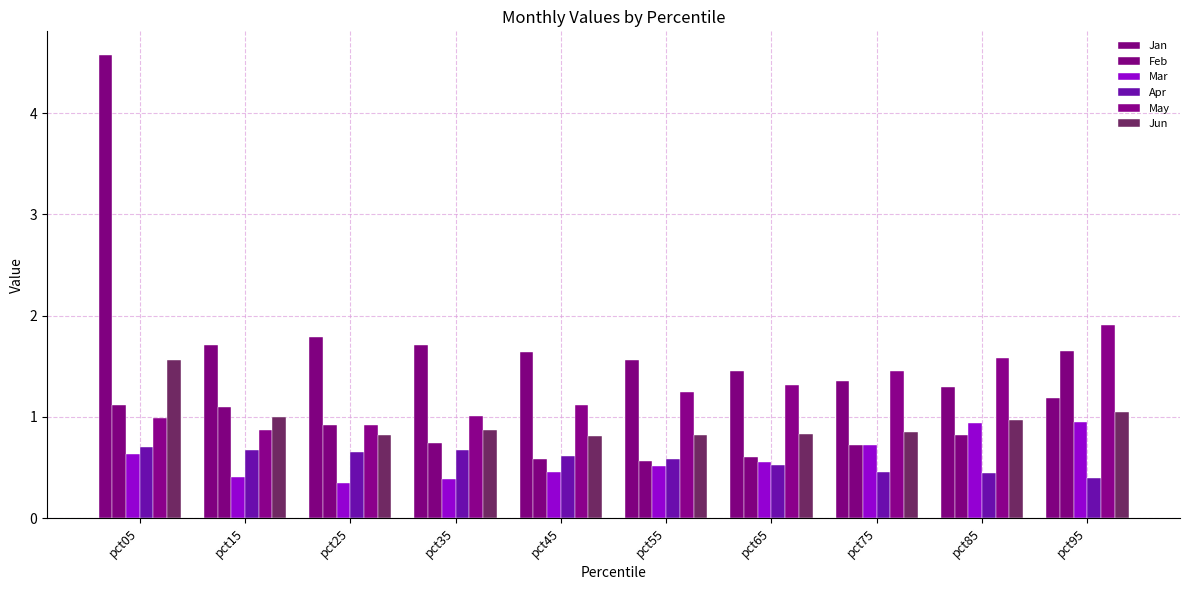

How many bars are there in each group?

6